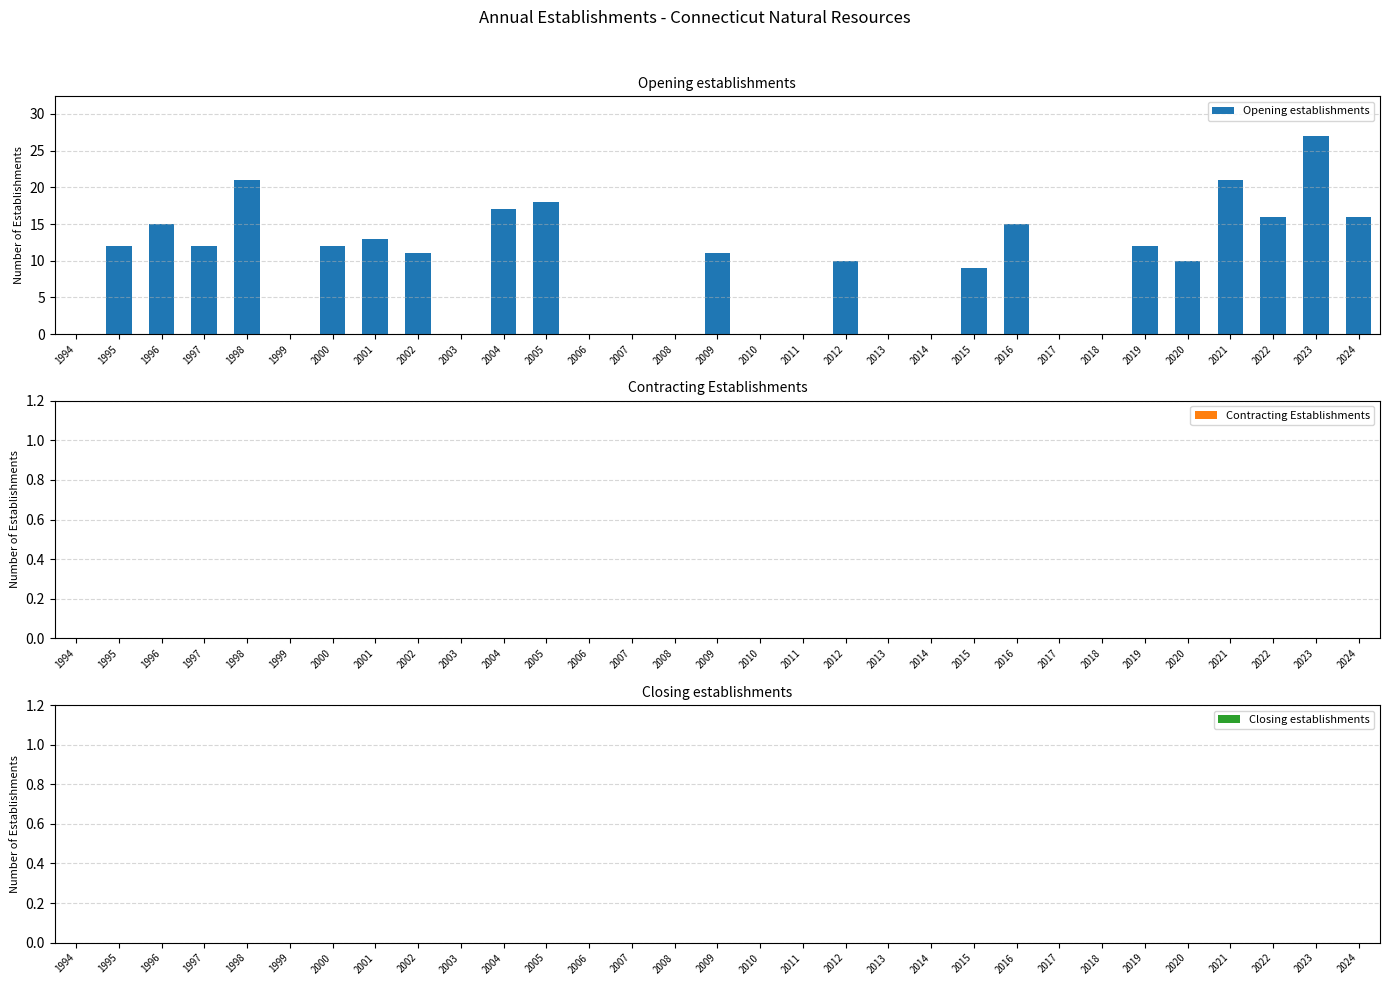

What value does the data have at 1996?

15